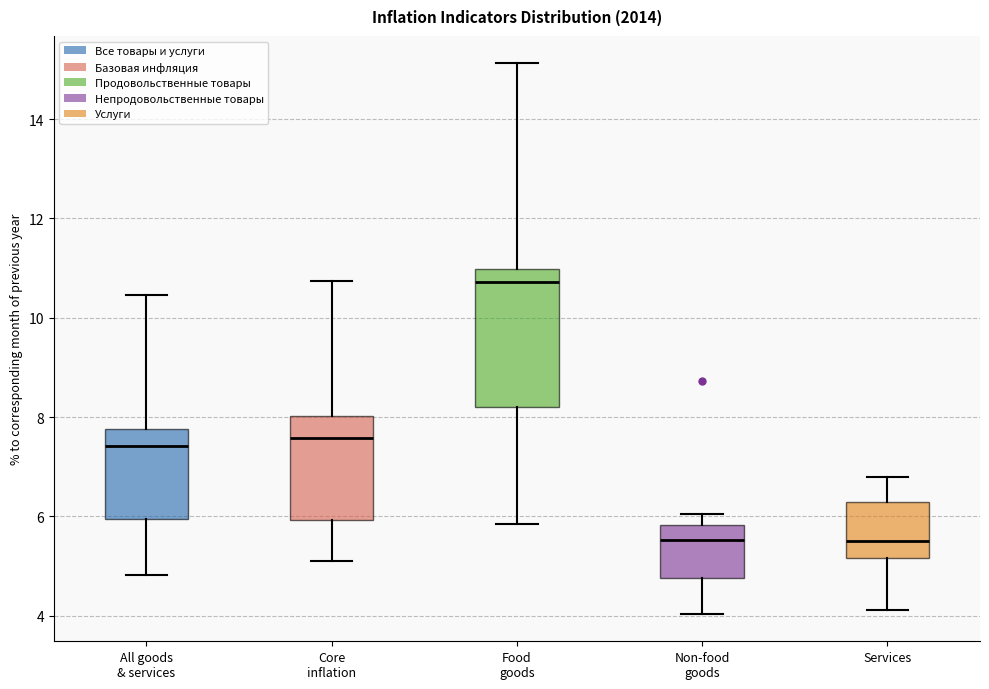

Reading left to right, transcribe this box plot: for each box, give where its median line is, the range the box spans, and where its two whiskers end, as read against the y-axis. The values are not printed on the chart, so give them approximately, as read against the axis.

All goods & services: median 7.4, box 6.0 to 7.8, whiskers 4.8 to 10.4
Core inflation: median 7.6, box 6.0 to 8.0, whiskers 5.2 to 10.8
Food goods: median 10.8, box 8.2 to 11.0, whiskers 5.8 to 15.2
Non-food goods: median 5.6, box 4.8 to 5.8, whiskers 4.0 to 6.0
Services: median 5.4, box 5.2 to 6.2, whiskers 4.2 to 6.8